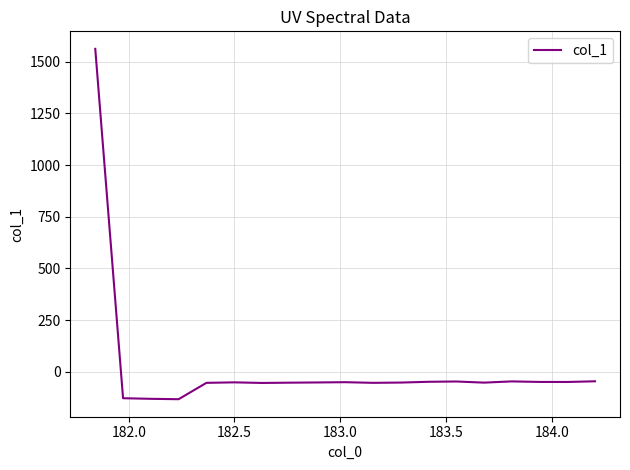

How many lines are shown in the chart?

1